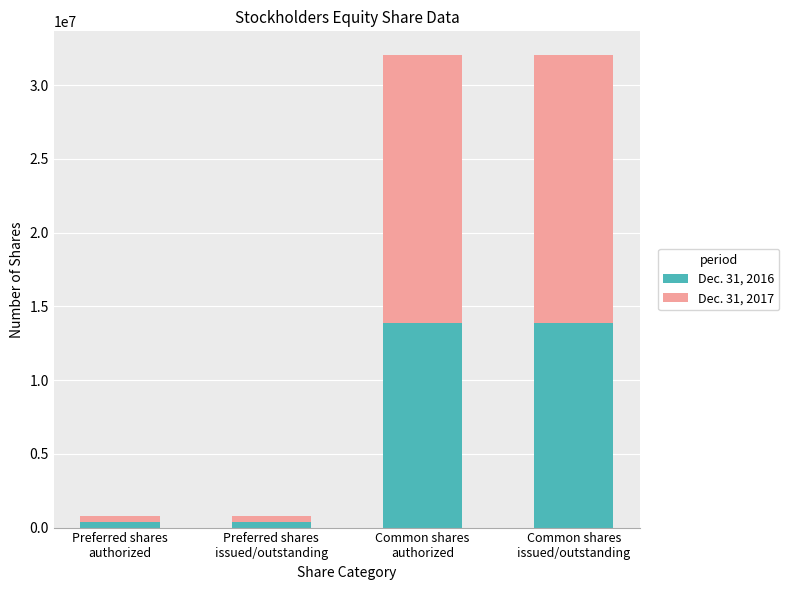

Reading left to right, what are the values for Dec. 31, 2016?

363611	363611	13885972	13885972